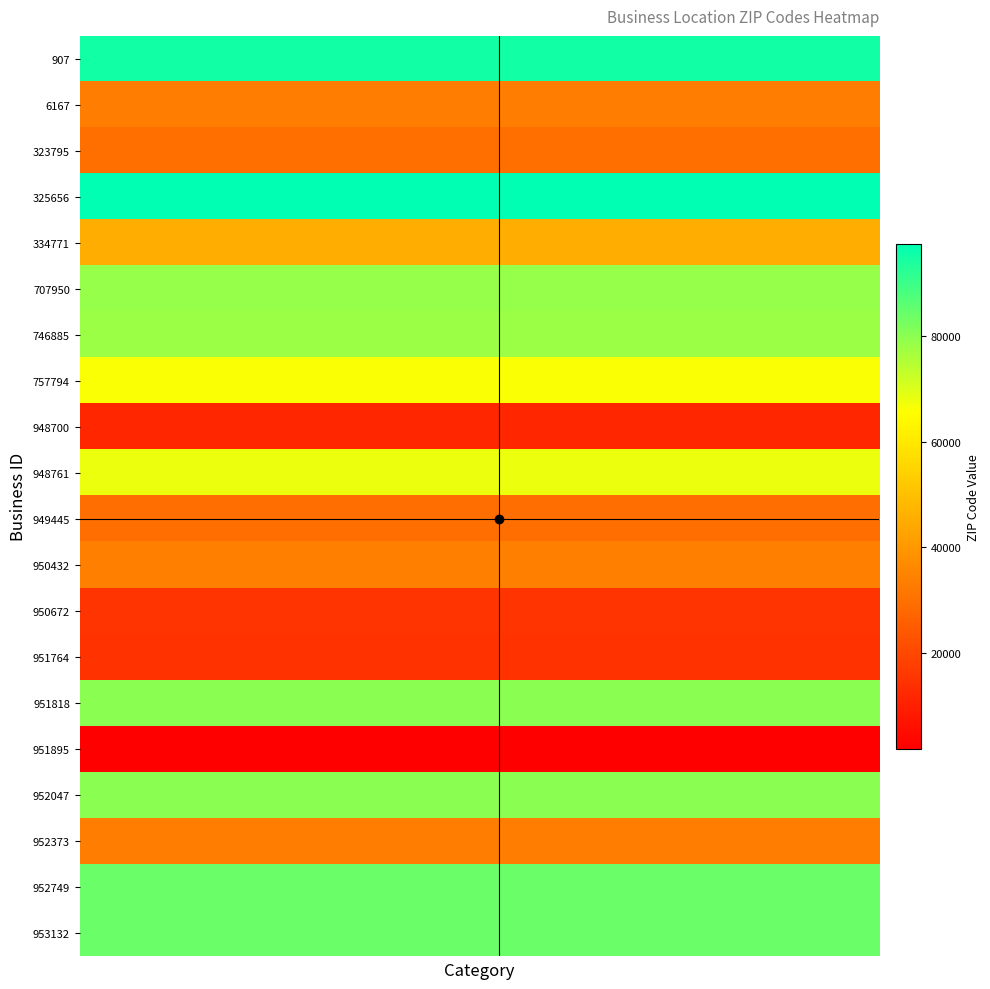

Reading left to right, transcribe all the data shown in this chart.

907: 95112	95112	95112	95112	95112	95112	95112	95112	95112	95112	95112	95112	95112	95112	95112	95112	95112	95112	95112	95112
6167: 33127	33127	33127	33127	33127	33127	33127	33127	33127	33127	33127	33127	33127	33127	33127	33127	33127	33127	33127	33127
323795: 29803	29803	29803	29803	29803	29803	29803	29803	29803	29803	29803	29803	29803	29803	29803	29803	29803	29803	29803	29803
325656: 97501	97501	97501	97501	97501	97501	97501	97501	97501	97501	97501	97501	97501	97501	97501	97501	97501	97501	97501	97501
334771: 45342	45342	45342	45342	45342	45342	45342	45342	45342	45342	45342	45342	45342	45342	45342	45342	45342	45342	45342	45342
707950: 78666	78666	78666	78666	78666	78666	78666	78666	78666	78666	78666	78666	78666	78666	78666	78666	78666	78666	78666	78666
746885: 78063	78063	78063	78063	78063	78063	78063	78063	78063	78063	78063	78063	78063	78063	78063	78063	78063	78063	78063	78063
757794: 66219	66219	66219	66219	66219	66219	66219	66219	66219	66219	66219	66219	66219	66219	66219	66219	66219	66219	66219	66219
948700: 11563	11563	11563	11563	11563	11563	11563	11563	11563	11563	11563	11563	11563	11563	11563	11563	11563	11563	11563	11563
948761: 68005	68005	68005	68005	68005	68005	68005	68005	68005	68005	68005	68005	68005	68005	68005	68005	68005	68005	68005	68005
949445: 29607	29607	29607	29607	29607	29607	29607	29607	29607	29607	29607	29607	29607	29607	29607	29607	29607	29607	29607	29607
950432: 33966	33966	33966	33966	33966	33966	33966	33966	33966	33966	33966	33966	33966	33966	33966	33966	33966	33966	33966	33966
950672: 15090	15090	15090	15090	15090	15090	15090	15090	15090	15090	15090	15090	15090	15090	15090	15090	15090	15090	15090	15090
951764: 14623	14623	14623	14623	14623	14623	14623	14623	14623	14623	14623	14623	14623	14623	14623	14623	14623	14623	14623	14623
951818: 80126	80126	80126	80126	80126	80126	80126	80126	80126	80126	80126	80126	80126	80126	80126	80126	80126	80126	80126	80126
951895: 1923	1923	1923	1923	1923	1923	1923	1923	1923	1923	1923	1923	1923	1923	1923	1923	1923	1923	1923	1923
952047: 80110	80110	80110	80110	80110	80110	80110	80110	80110	80110	80110	80110	80110	80110	80110	80110	80110	80110	80110	80110
952373: 33404	33404	33404	33404	33404	33404	33404	33404	33404	33404	33404	33404	33404	33404	33404	33404	33404	33404	33404	33404
952749: 84120	84120	84120	84120	84120	84120	84120	84120	84120	84120	84120	84120	84120	84120	84120	84120	84120	84120	84120	84120
953132: 84107	84107	84107	84107	84107	84107	84107	84107	84107	84107	84107	84107	84107	84107	84107	84107	84107	84107	84107	84107